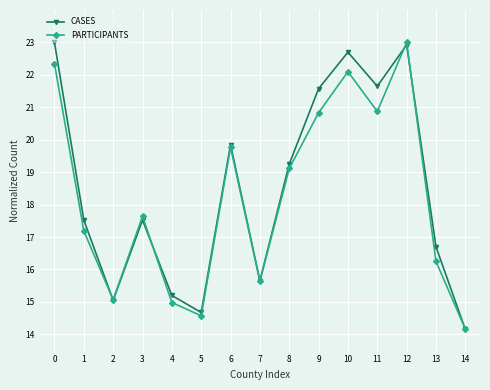

What is the approximate value of CASES at 6?

19.9